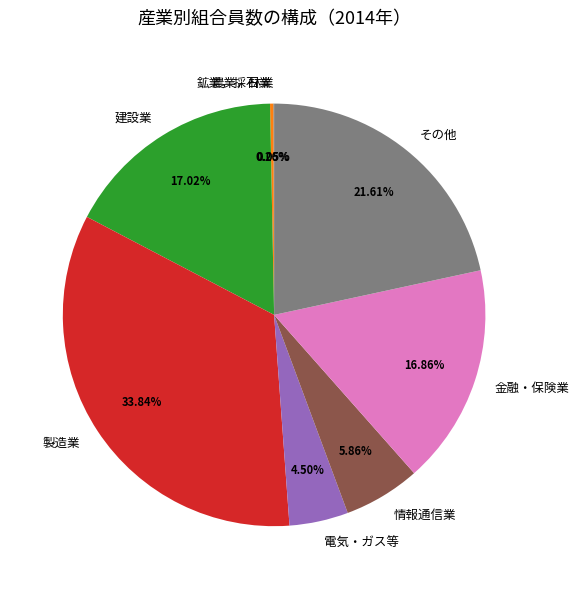

Which category has the biggest portion of the pie?

製造業